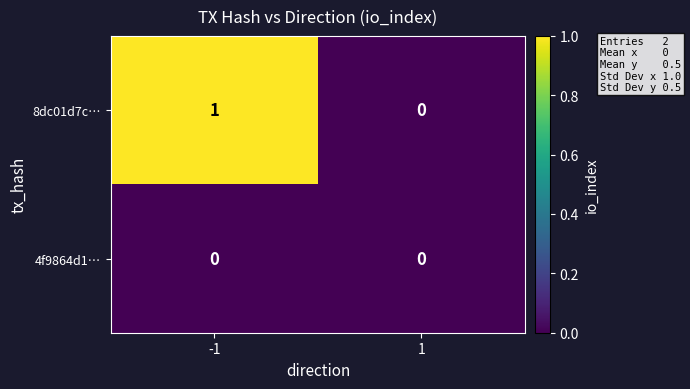

Which series has the largest total across all categories?

8dc01d7c…